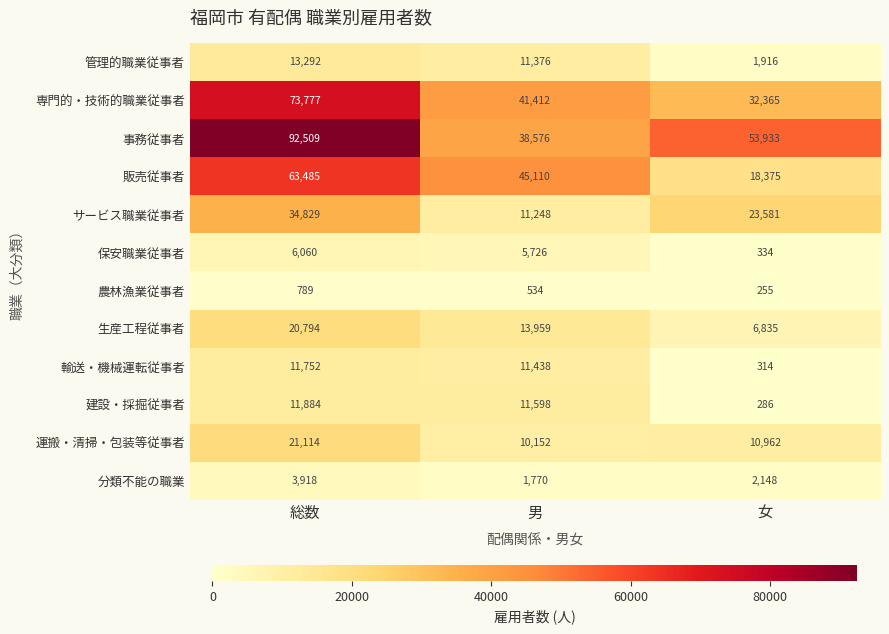

Is it true that 運搬・清掃・包装等従事者 equals 3168 at 男?

False